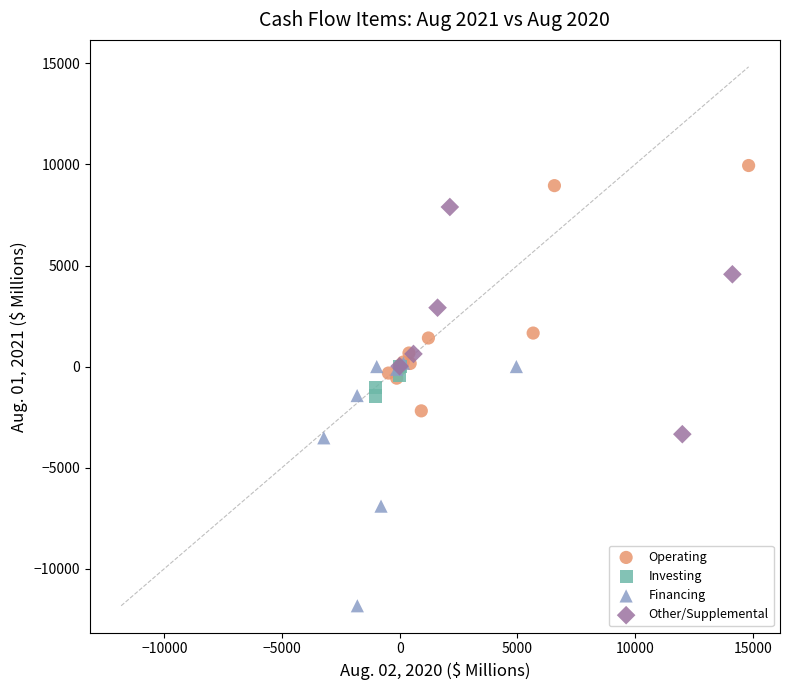

Which series contains the highest Y value?

Operating